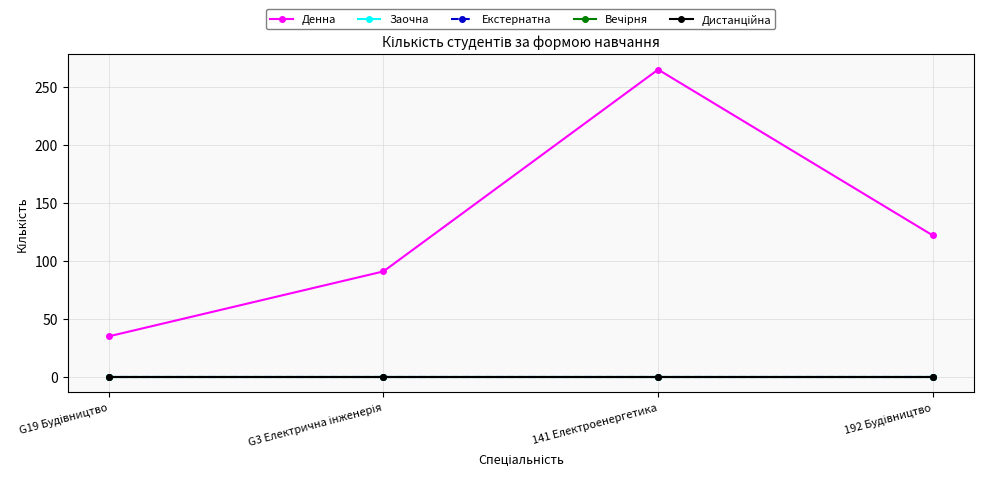

Which series has the widest spread of values?

Денна